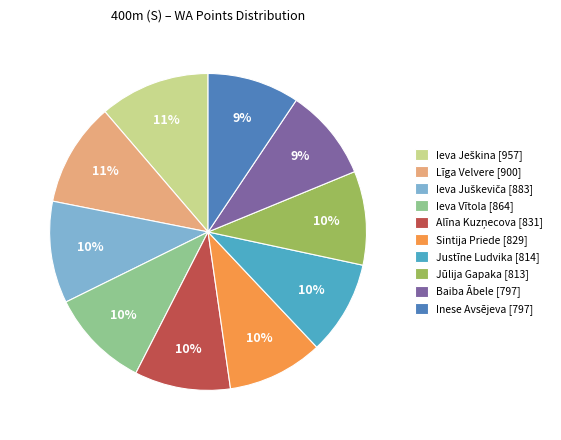

Does Sintija Priede represent more than half of the total?

No